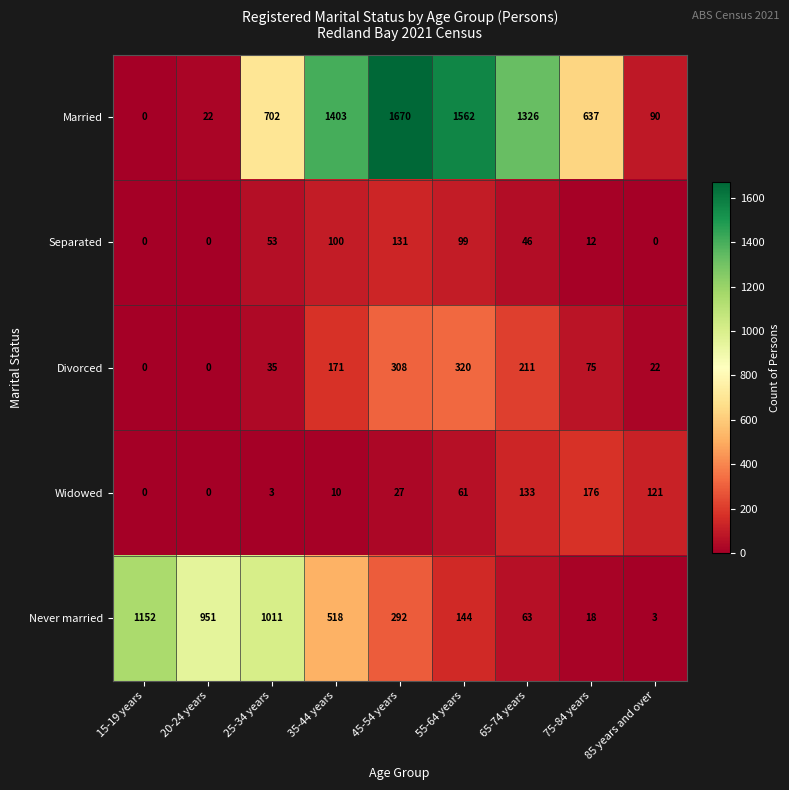

What is the greatest value displayed?

1670